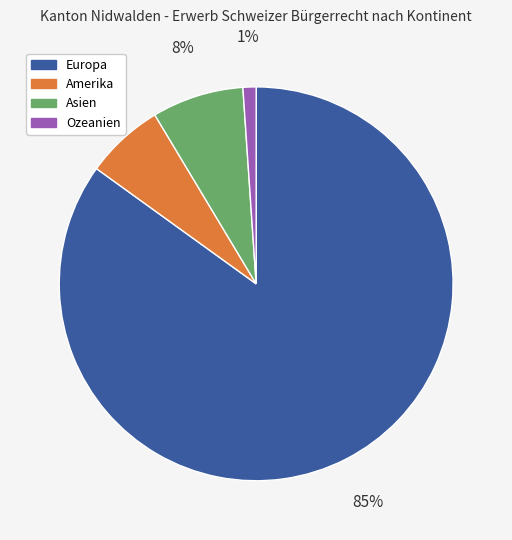

What is the largest slice in the pie chart?

Europa